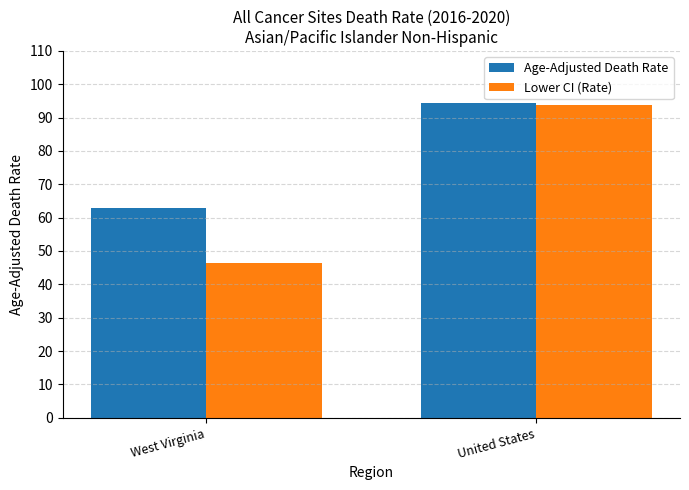

At which category does the chart reach its peak across all series?

United States